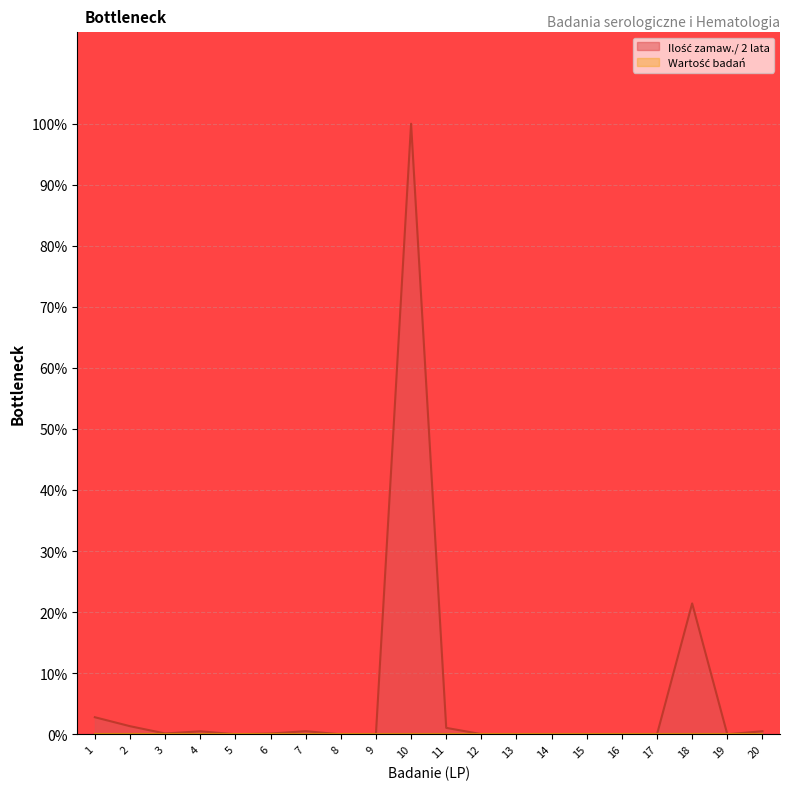

Where is the first local minimum?

3